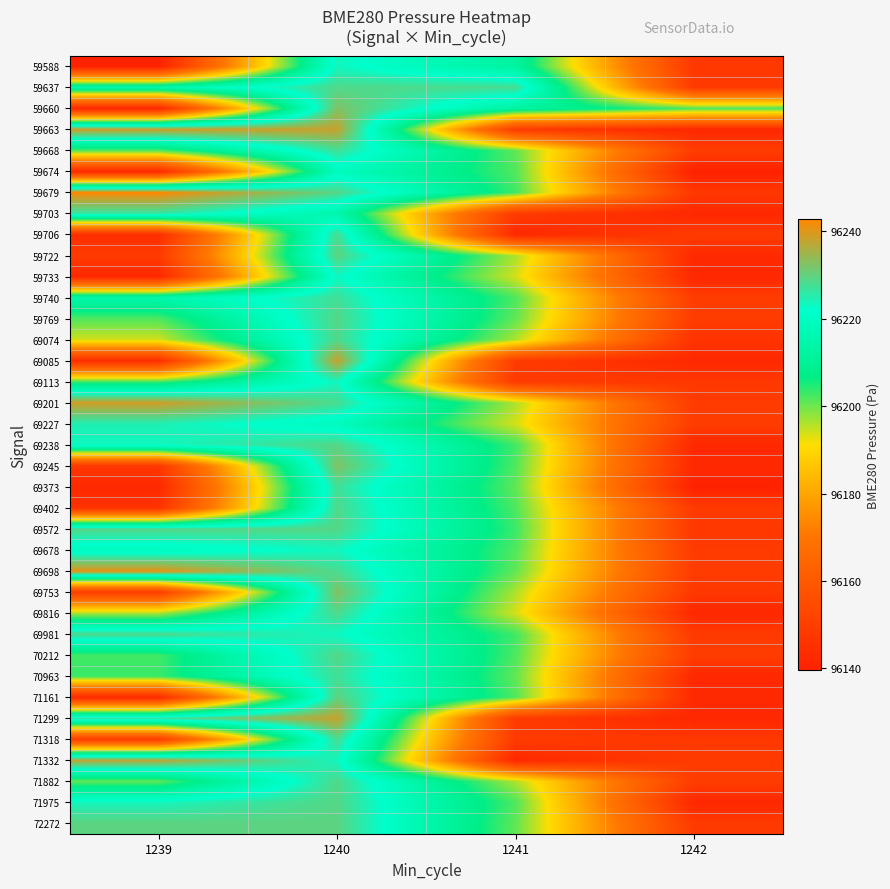

What is the greatest value displayed?

96242.7